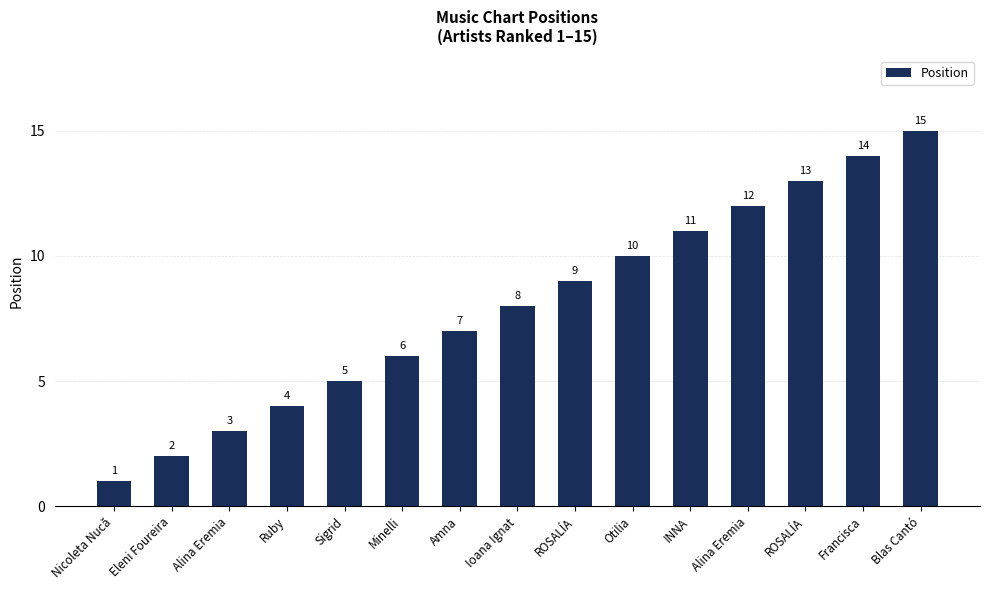

List the labels in order of value, largest first.

Blas Cantó, Francisca, ROSALÍA, Alina Eremia, INNA, Otilia, ROSALÍA, Ioana Ignat, Amna, Minelli, Sigrid, Ruby, Alina Eremia, Eleni Foureira, Nicoleta Nucă